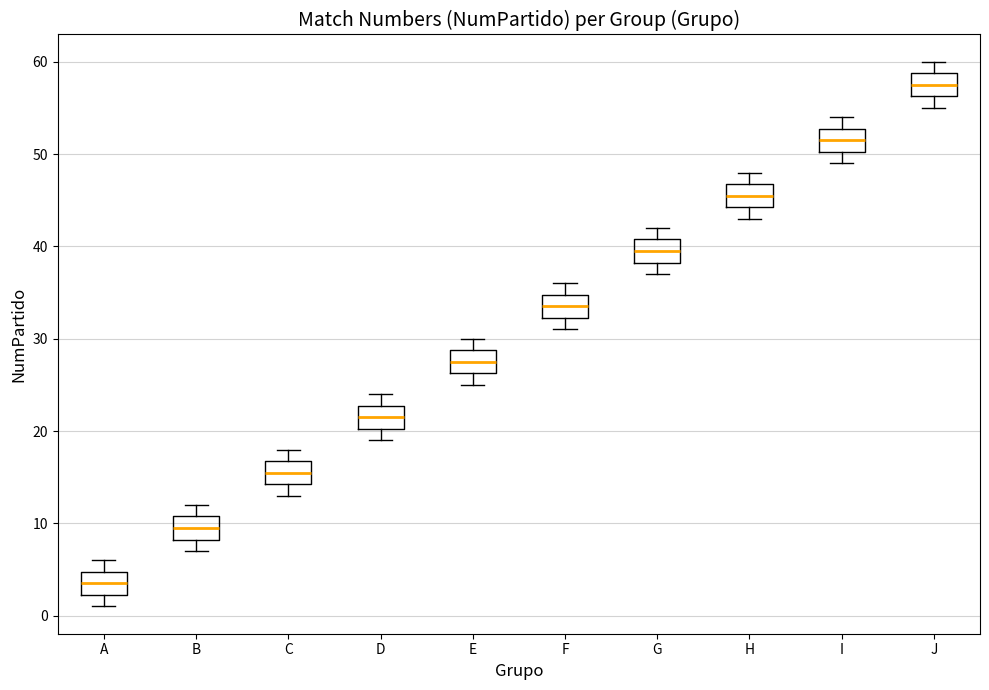

Reading left to right, transcribe this box plot: for each box, give where its median line is, the range the box spans, and where its two whiskers end, as read against the y-axis. The values are not printed on the chart, so give them approximately, as read against the axis.

A: median 4, box 2 to 5, whiskers 1 to 6
B: median 10, box 8 to 11, whiskers 7 to 12
C: median 16, box 14 to 17, whiskers 13 to 18
D: median 22, box 20 to 23, whiskers 19 to 24
E: median 28, box 26 to 29, whiskers 25 to 30
F: median 34, box 32 to 35, whiskers 31 to 36
G: median 40, box 38 to 41, whiskers 37 to 42
H: median 46, box 44 to 47, whiskers 43 to 48
I: median 52, box 50 to 53, whiskers 49 to 54
J: median 58, box 56 to 59, whiskers 55 to 60